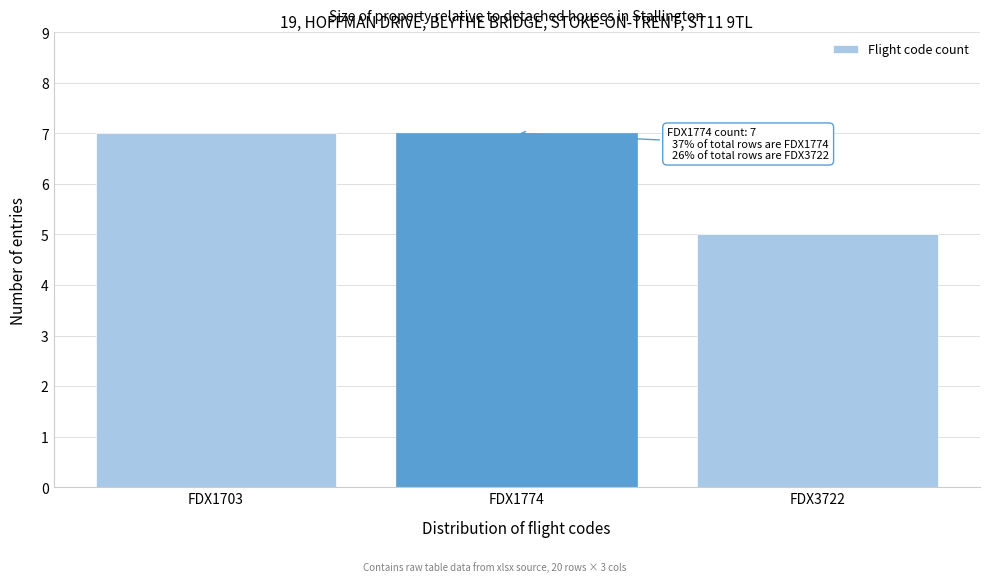

Reading left to right, extract all data points from this chart.

7	7	5